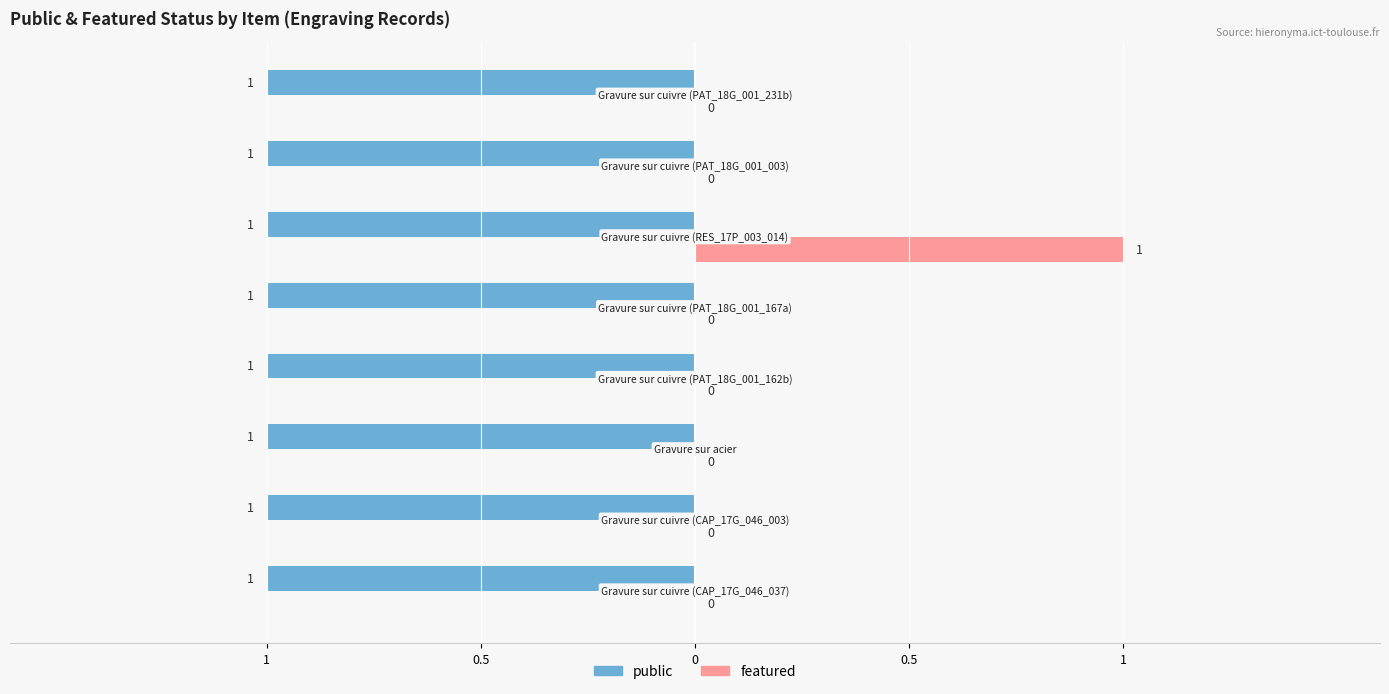

List the series in order of their overall mean, lowest first.

featured, public